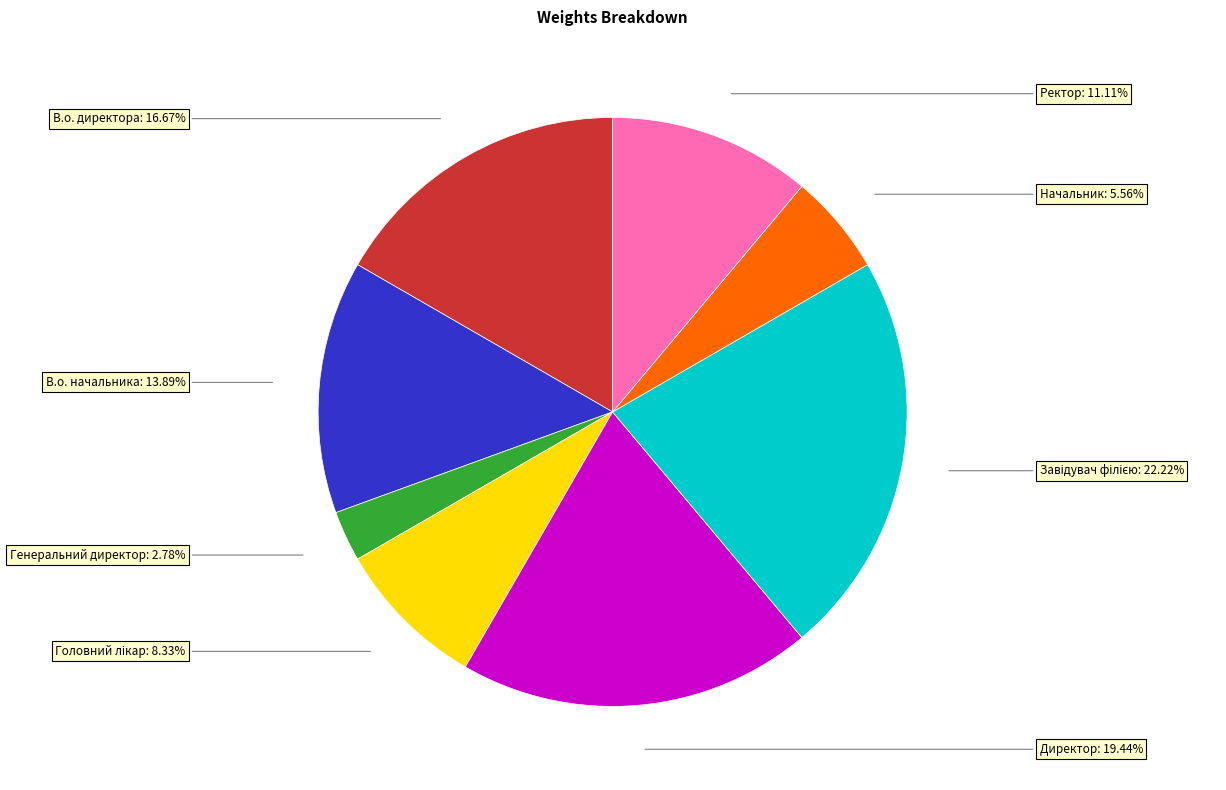

Is there any slice that represents more than half of the pie?

No